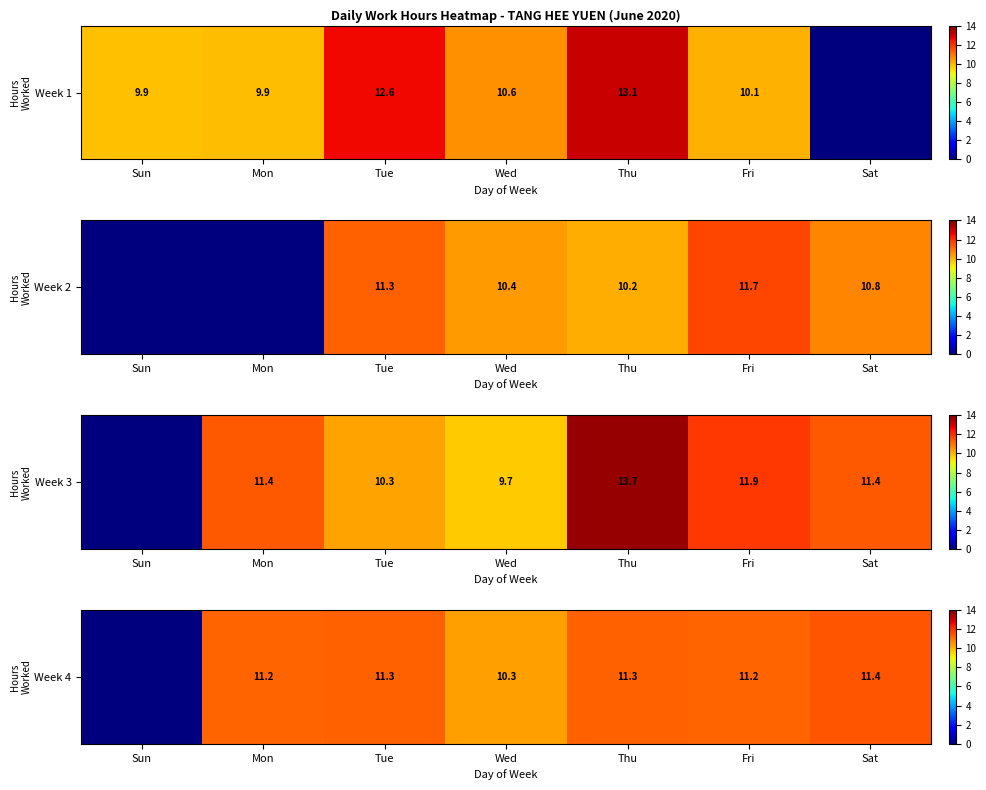

What is the ratio of the value at Thu to the value at Fri?

1.0